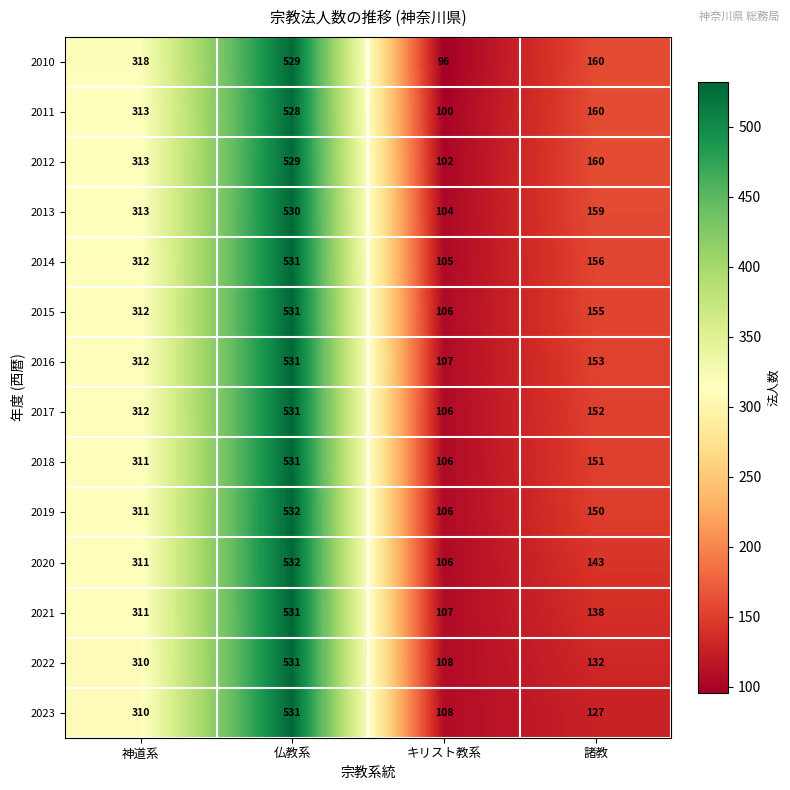

Is it true that 2015 equals 155 at 諸教?

True